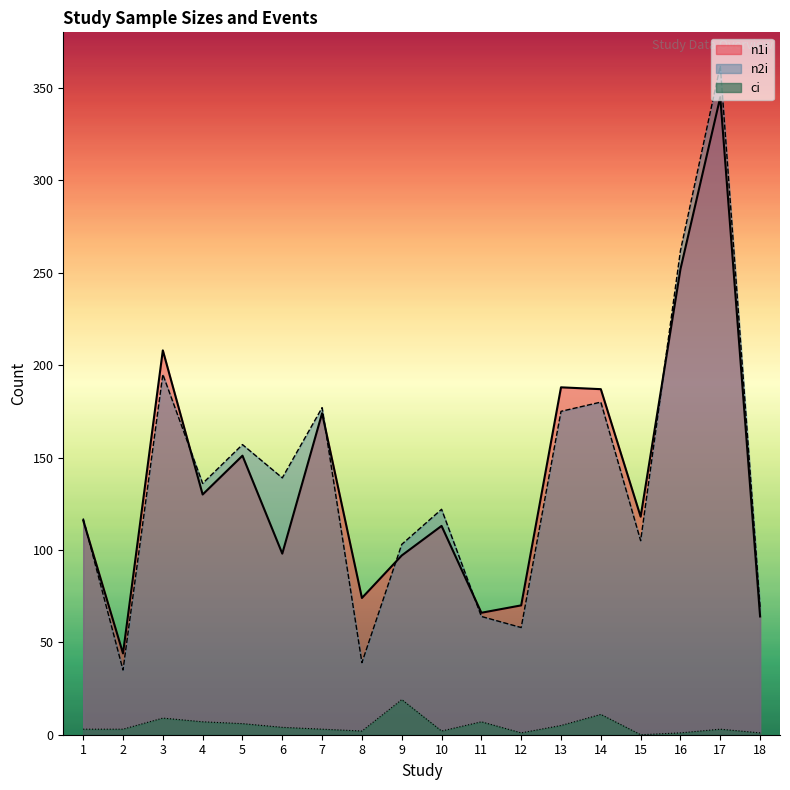

What is the value of the ci point at the 5th from the left?

6